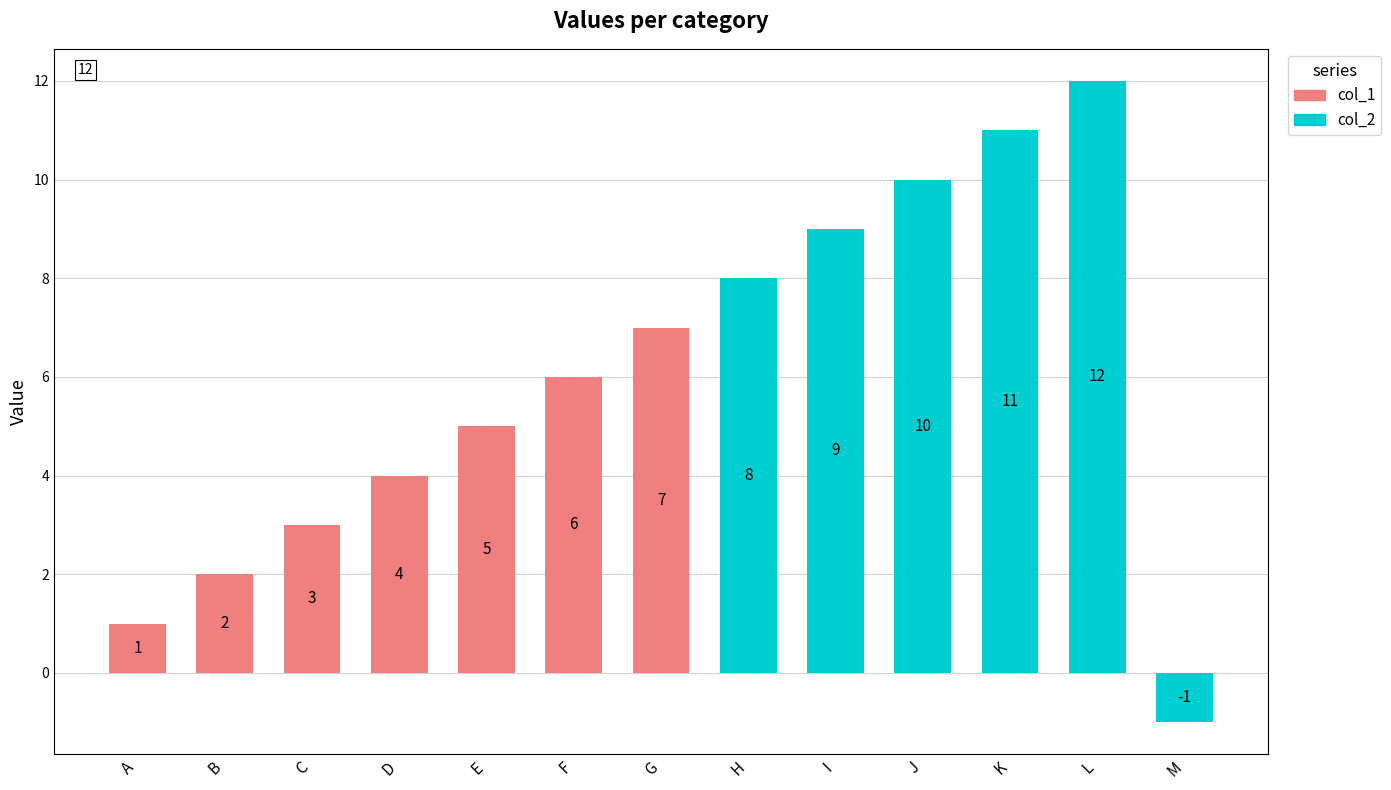

Does the chart contain stacked bars?

No